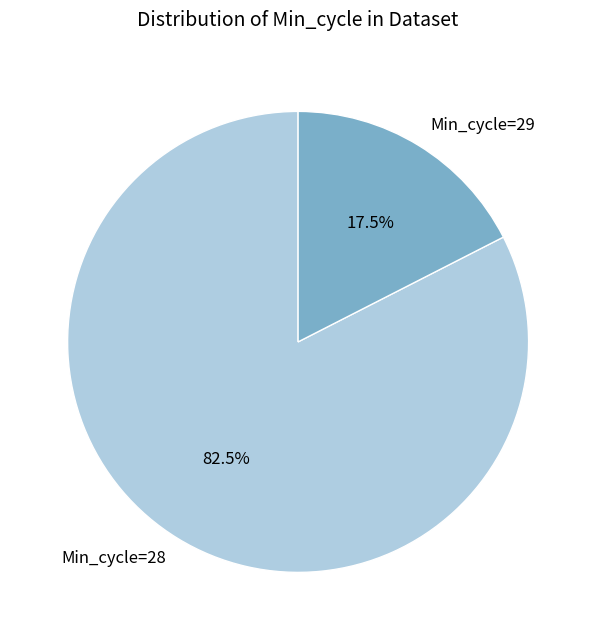

Is there a majority slice in this chart?

Yes